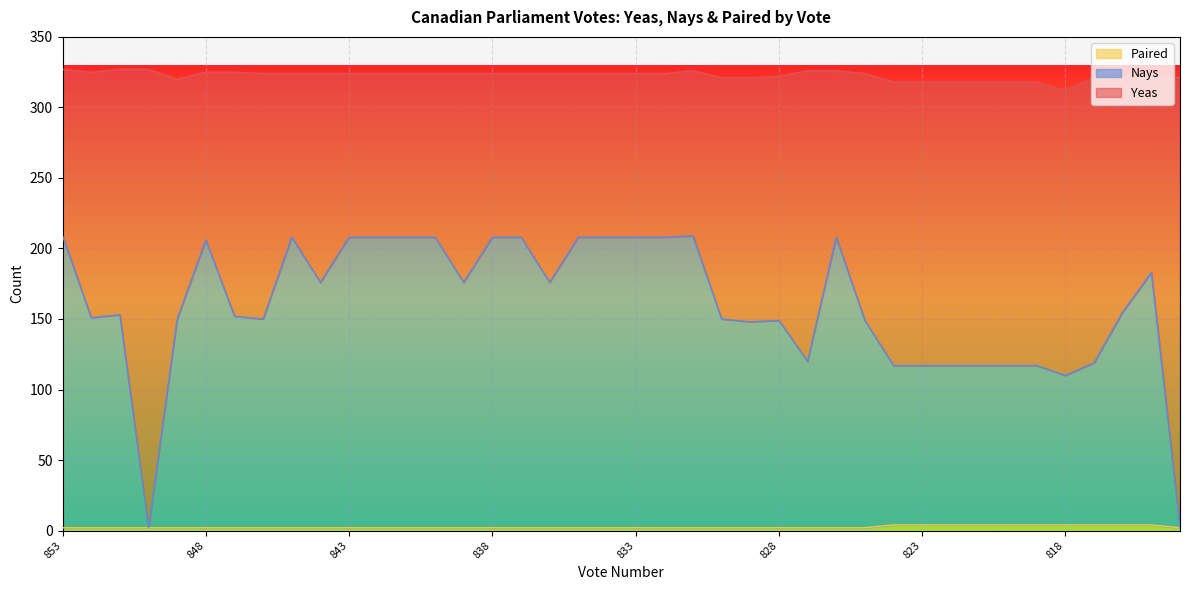

At which category does the chart reach its peak across all series?

853